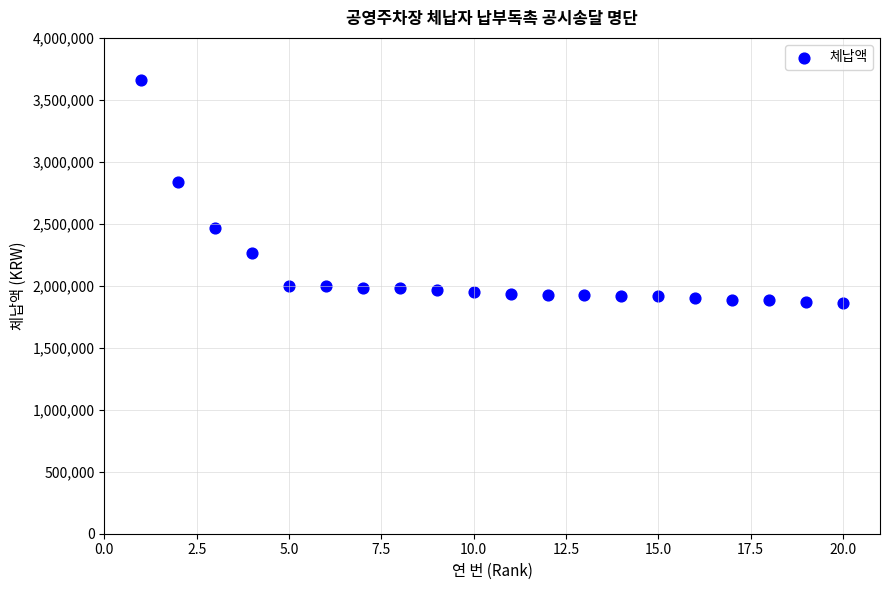

What Y value in the scatter plot is closest to 2764350?

2838000